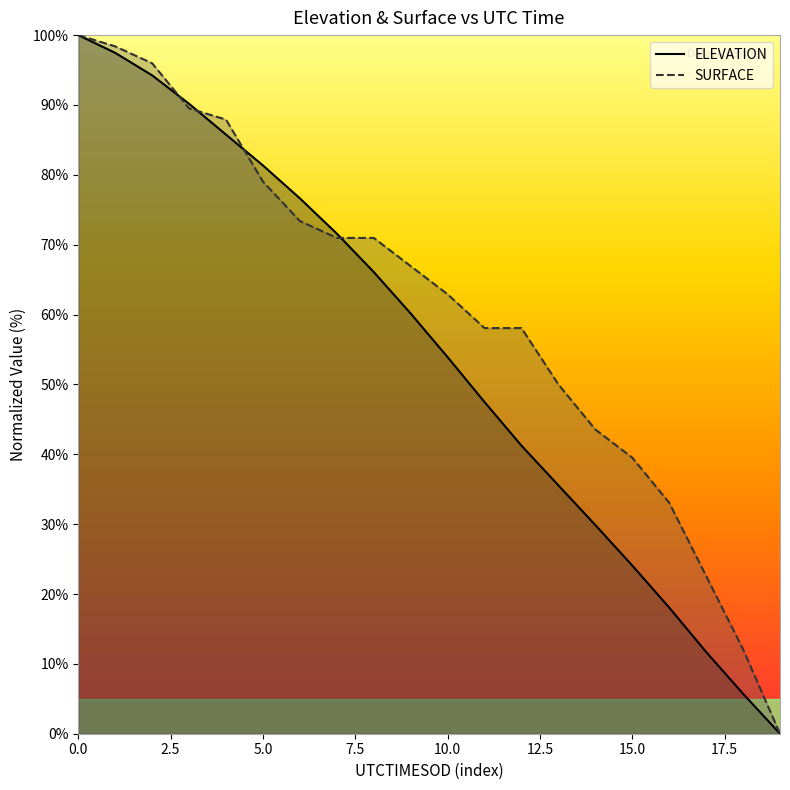

How many data points in SURFACE are above 66?

10